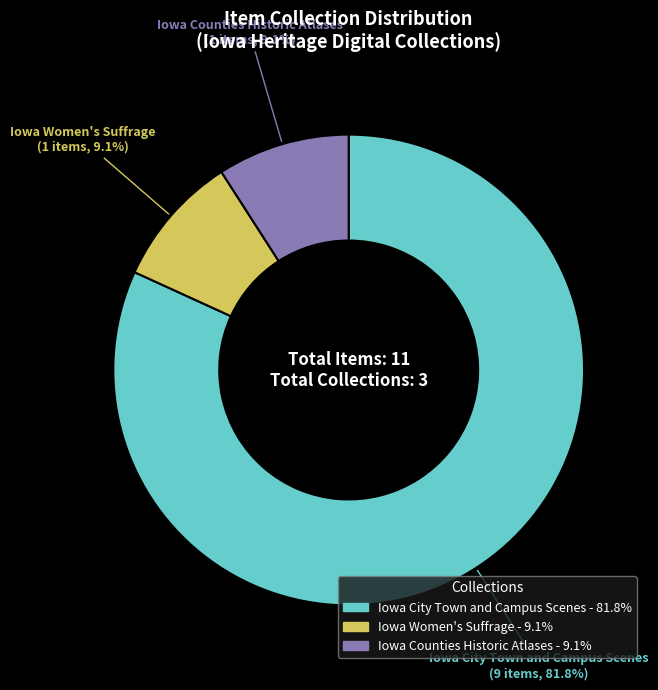

Which category has the biggest portion of the pie?

Iowa City Town and Campus Scenes